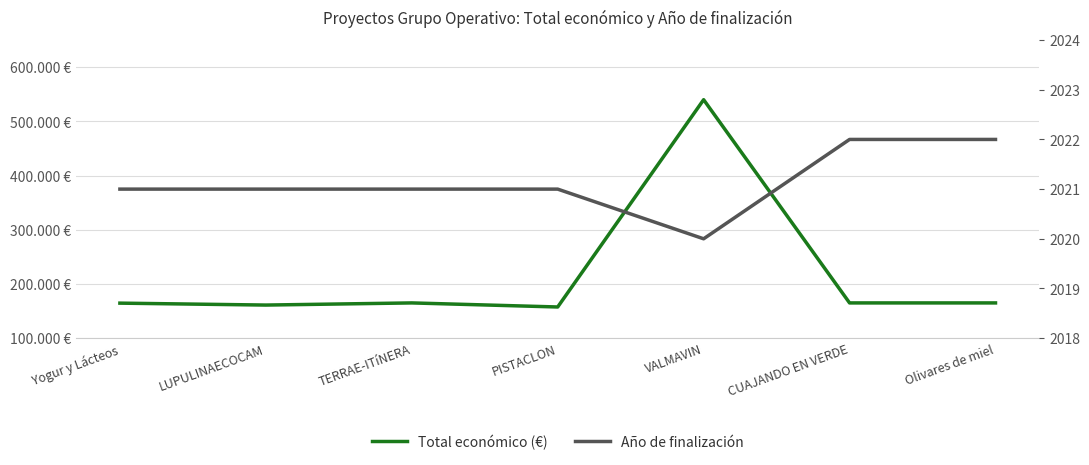

What is the difference between the maximum and minimum values in the Año de finalización series?

2